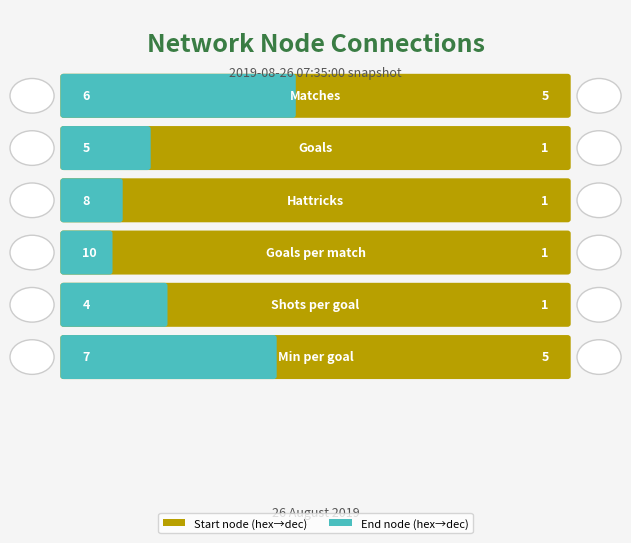

Read the Start (hex->dec) value at 1.

5